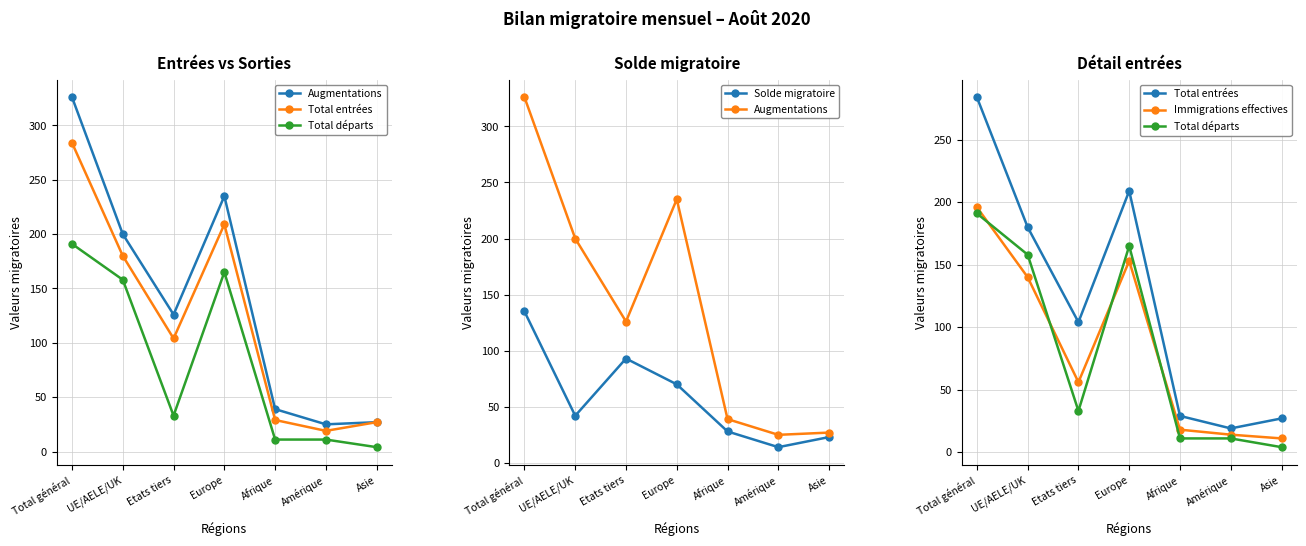

The value of Immigrations effectives at Europe is 50. True or false?

False